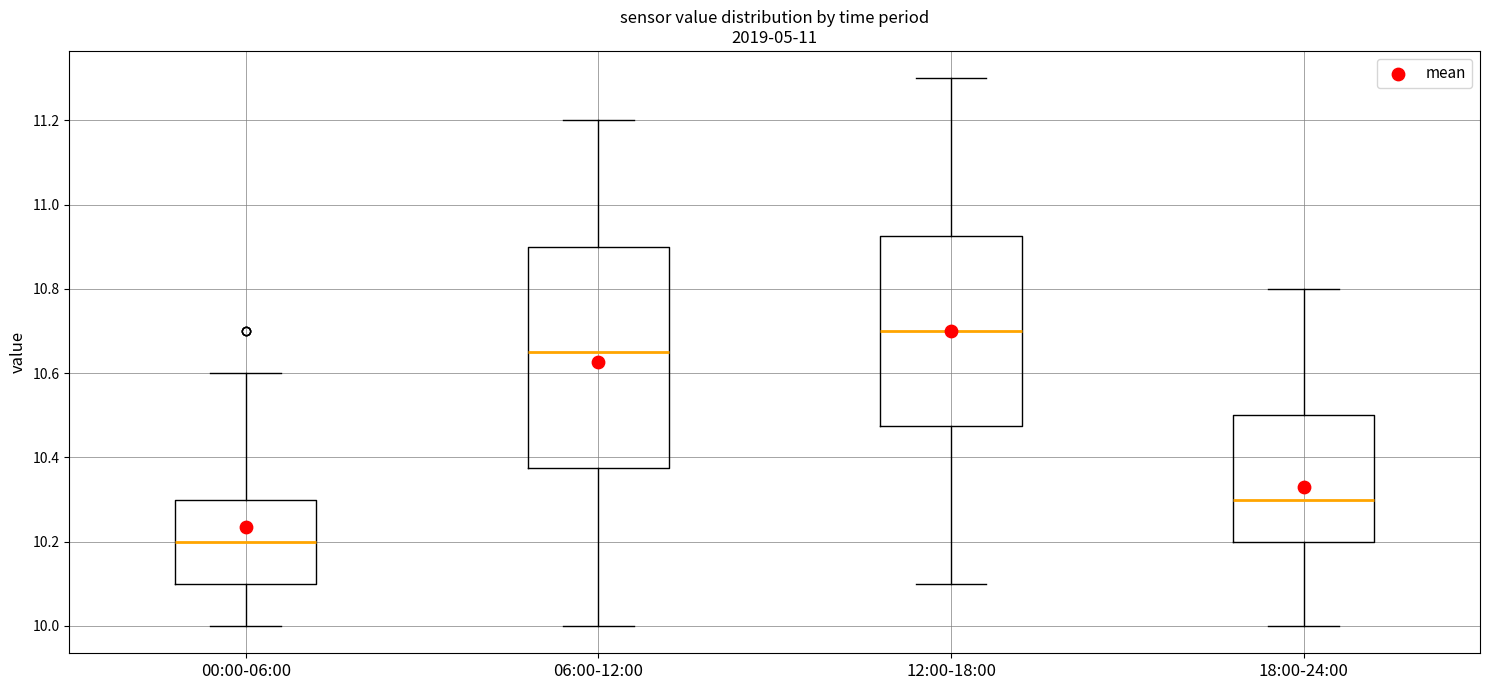

Reading left to right, transcribe this box plot: for each box, give where its median line is, the range the box spans, and where its two whiskers end, as read against the y-axis. The values are not printed on the chart, so give them approximately, as read against the axis.

00:00-06:00: median 10.20, box 10.10 to 10.30, whiskers 10.00 to 10.60
06:00-12:00: median 10.66, box 10.38 to 10.90, whiskers 10.00 to 11.20
12:00-18:00: median 10.70, box 10.48 to 10.92, whiskers 10.10 to 11.30
18:00-24:00: median 10.30, box 10.20 to 10.50, whiskers 10.00 to 10.80